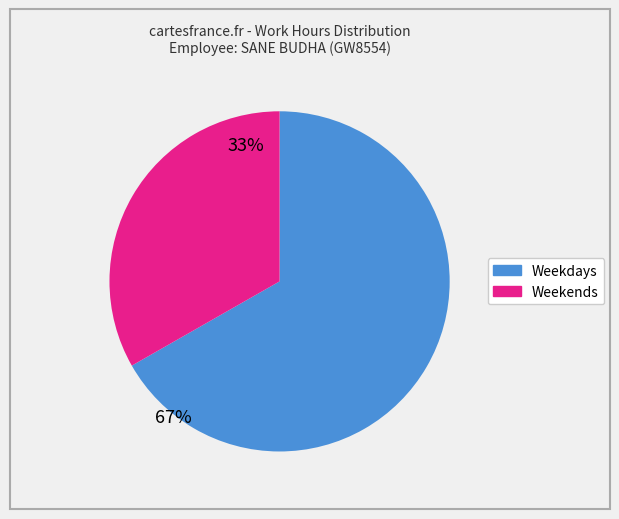

Is there any slice that represents more than half of the pie?

Yes